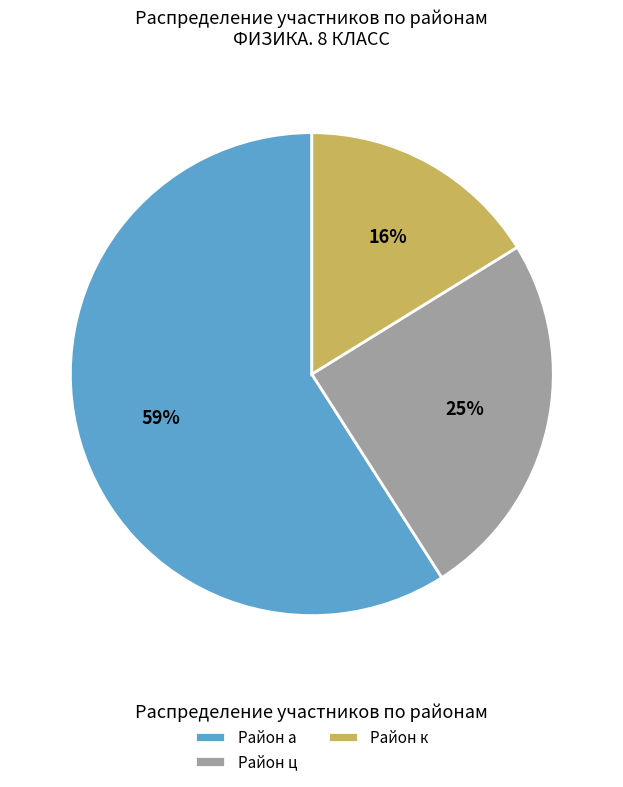

What percentage is the Район ц slice, to the nearest percent?

25%